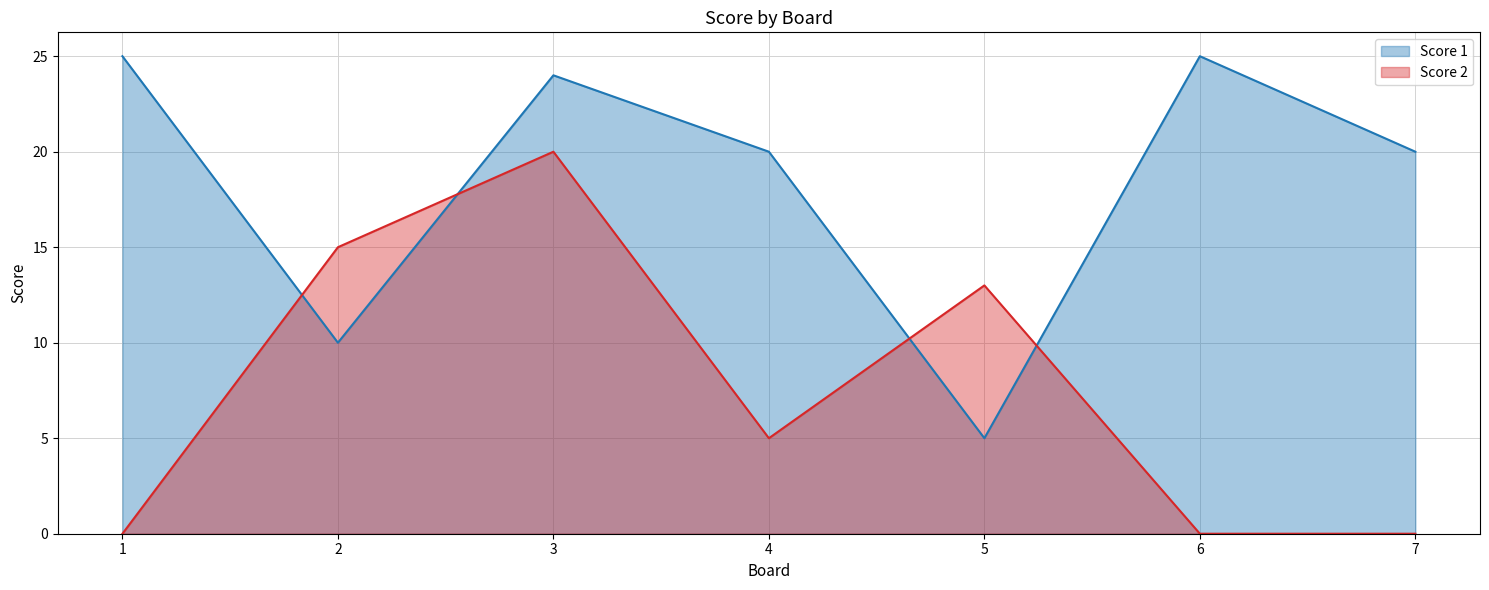

Is the value of Score 2 at 3 greater than the value of Score 1 at 6?

No